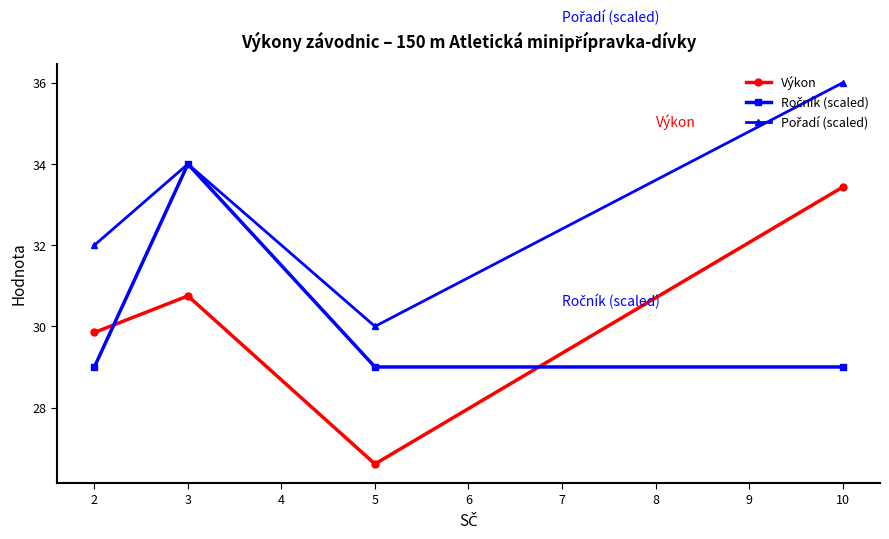

Which series has the widest spread of values?

Výkon